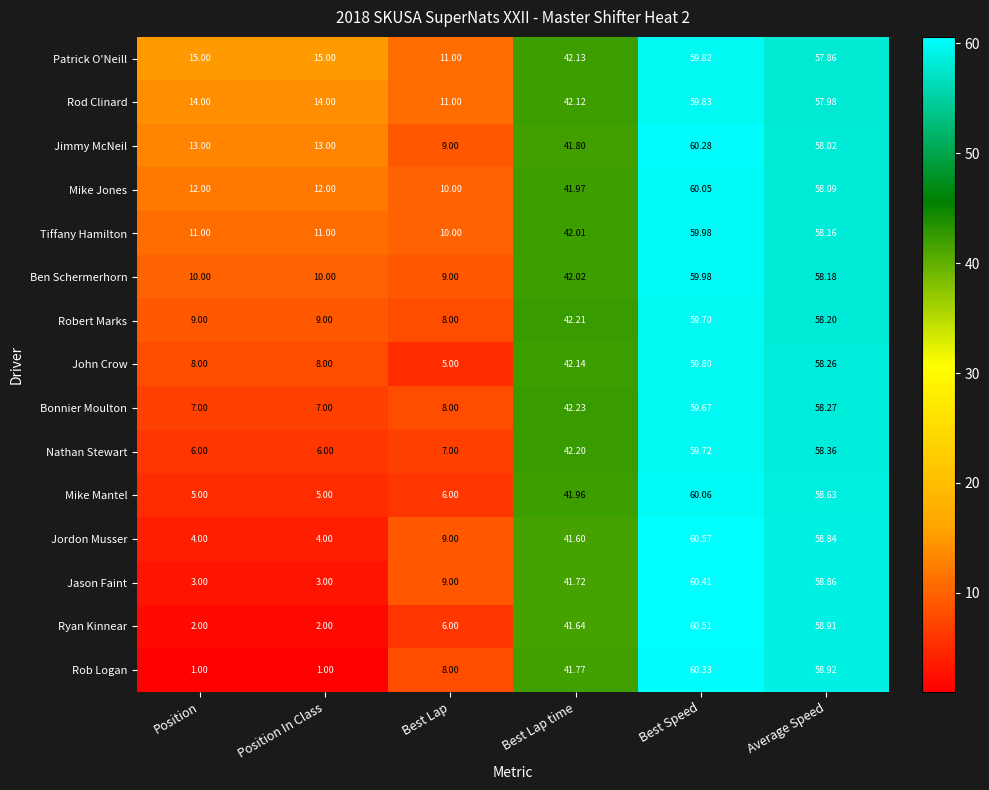

Which series has the largest range (max minus min)?

Rob Logan